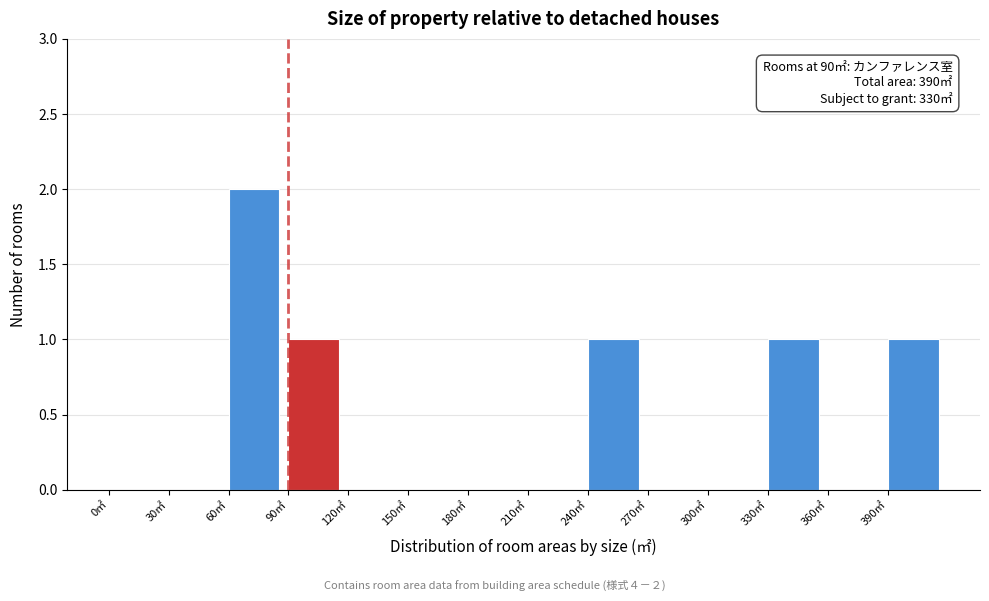

Over which range of the x-axis is the bar tallest?

60 to 90